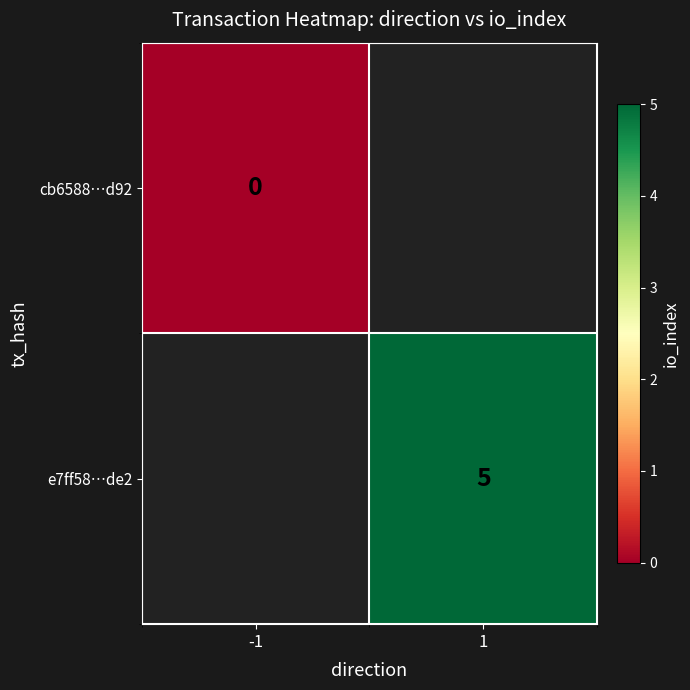

Is it true that e7ff58…de2 equals 9 at 1?

False